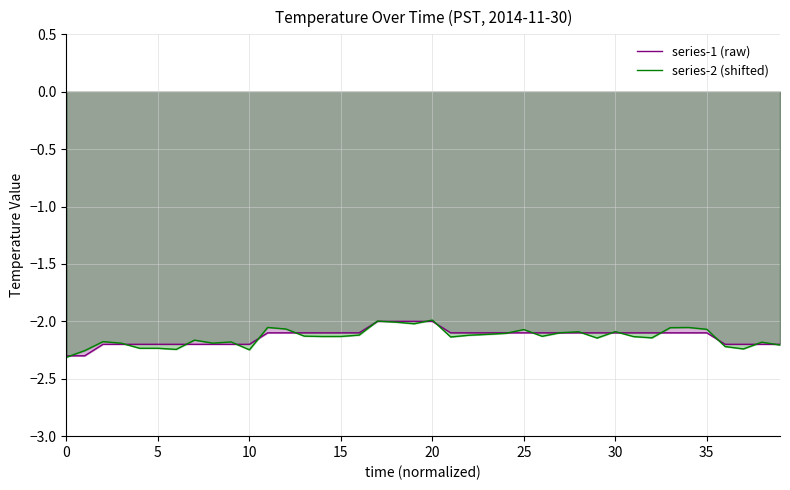

True or false: series-2 (shifted) has a value of -3.9 at 37.

False